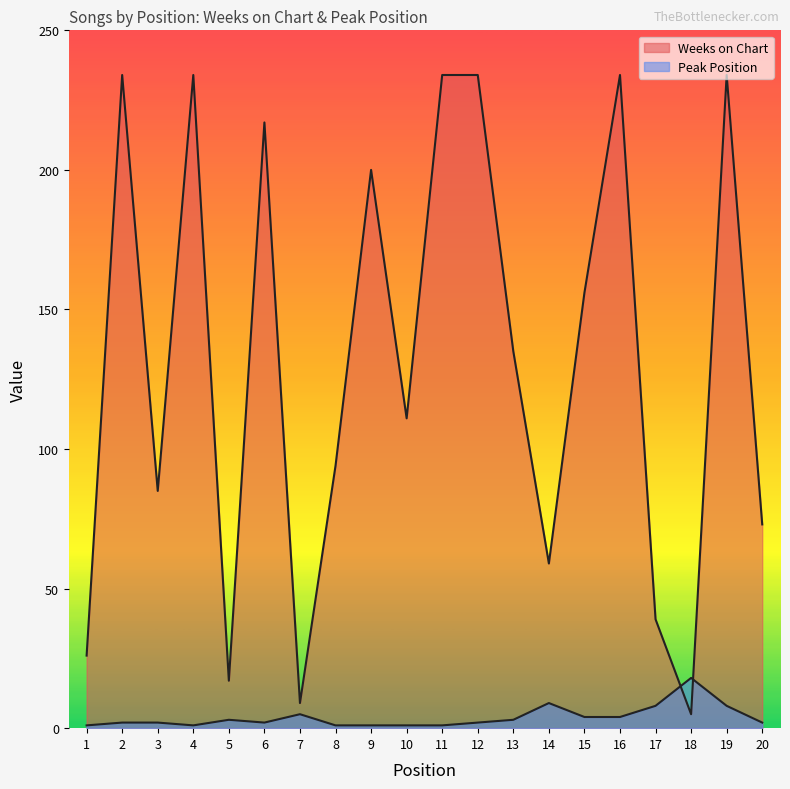

List the series in order of their overall mean, highest first.

Weeks on Chart, Peak Position